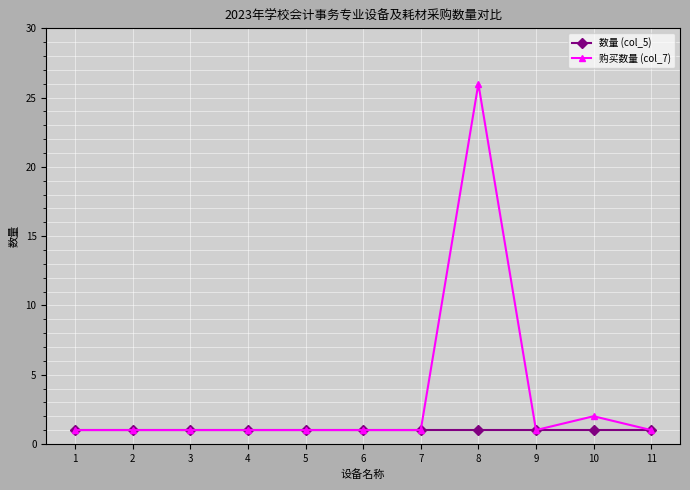

Rank the series by their average value, from highest to lowest.

购买数量 (col_7), 数量 (col_5)